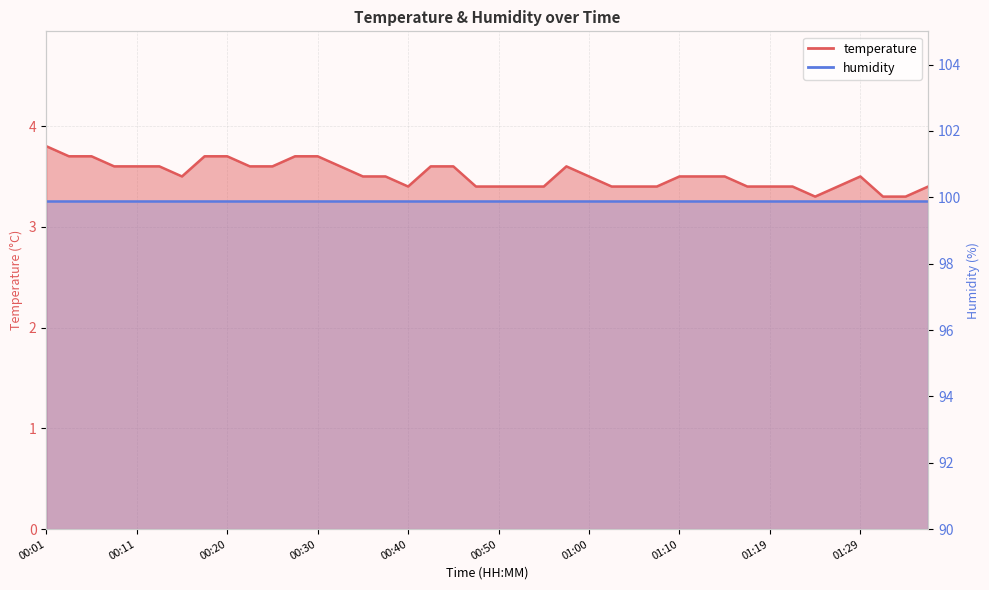

What is the difference between the maximum and minimum values?

0.5